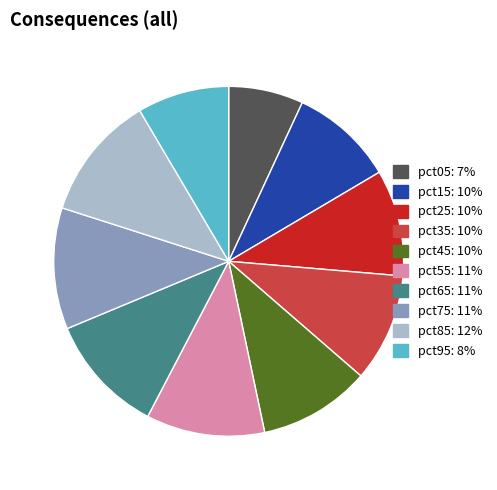

How many slices are in this pie chart?

10